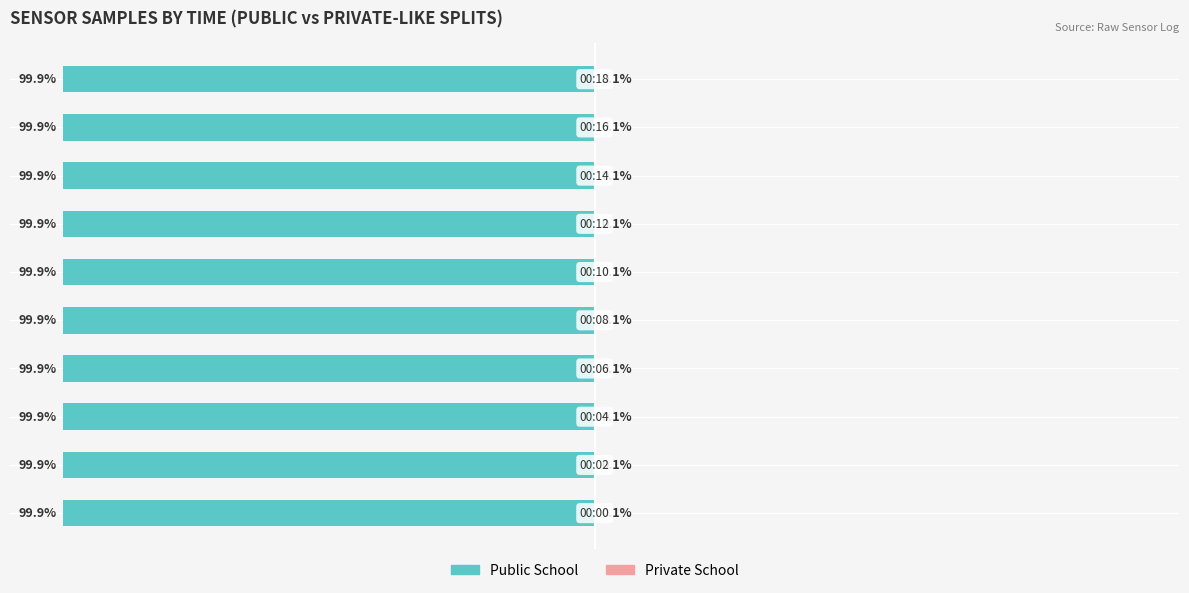

Which series has the largest range (max minus min)?

Private School